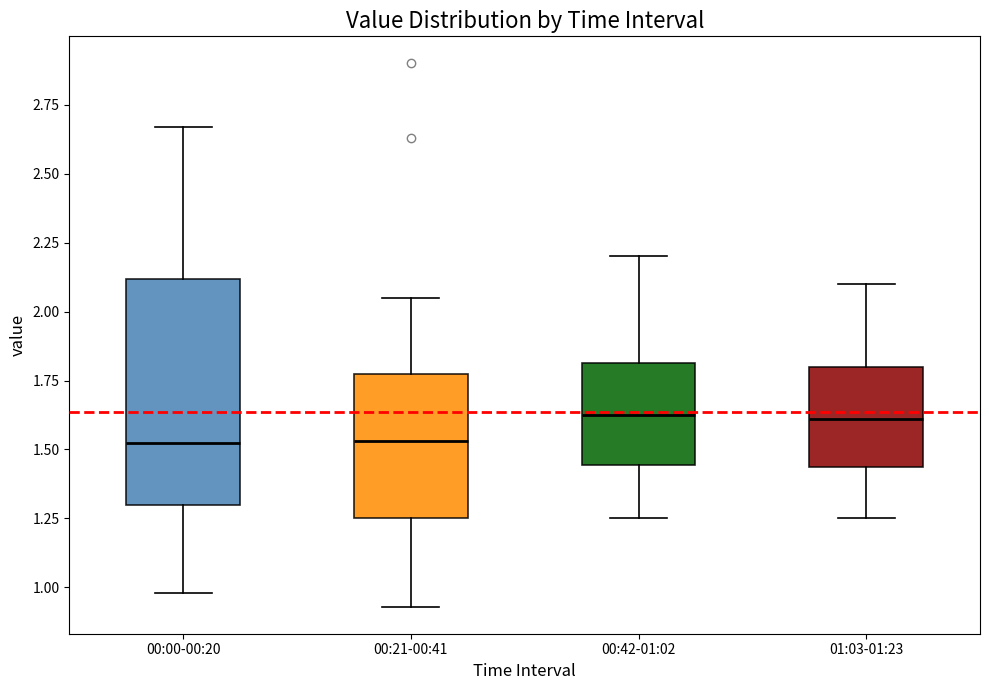

Where does the lower whisker of the box for 00:21-00:41 end on the y-axis? The values are not printed on the chart, so give them approximately, as read against the axis.

0.95